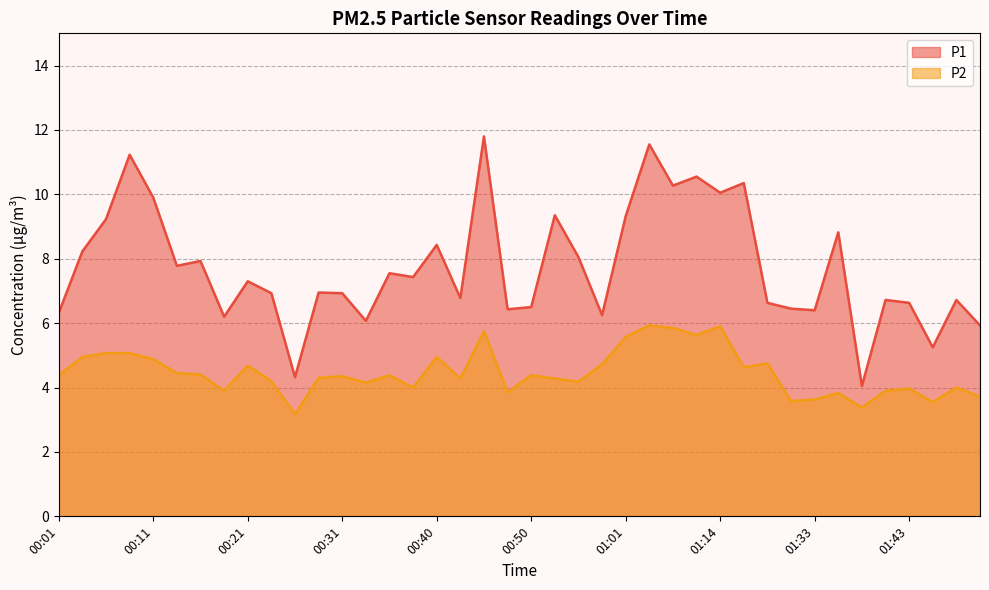

What is the maximum value shown in the chart?

11.8